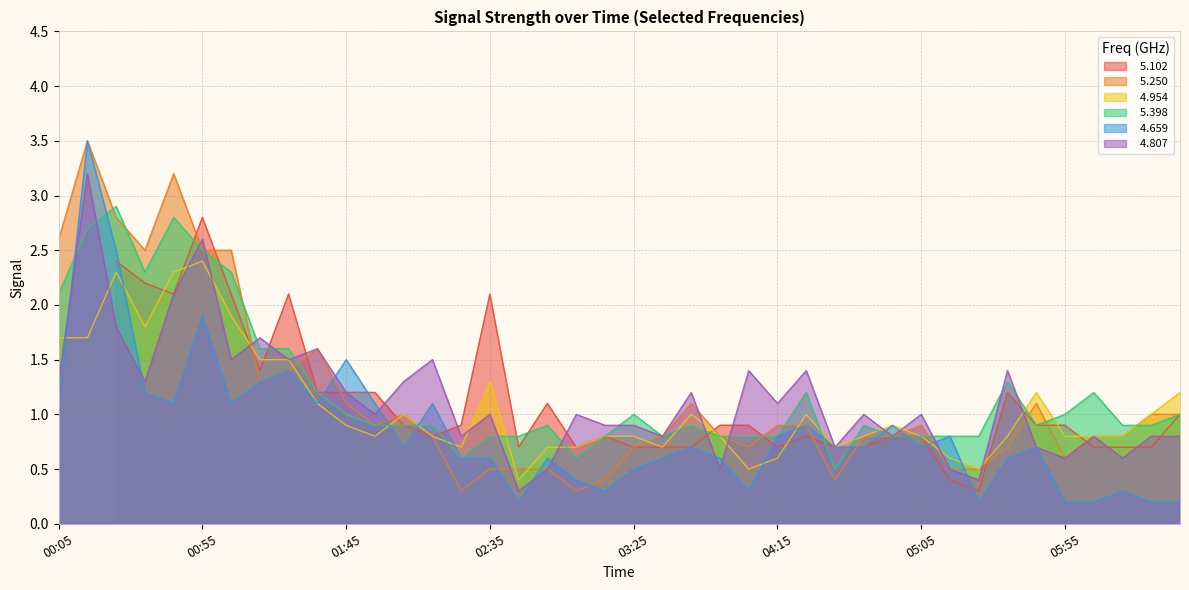

What is the difference between the   4.954 values at 05:15 and 06:15?

0.2